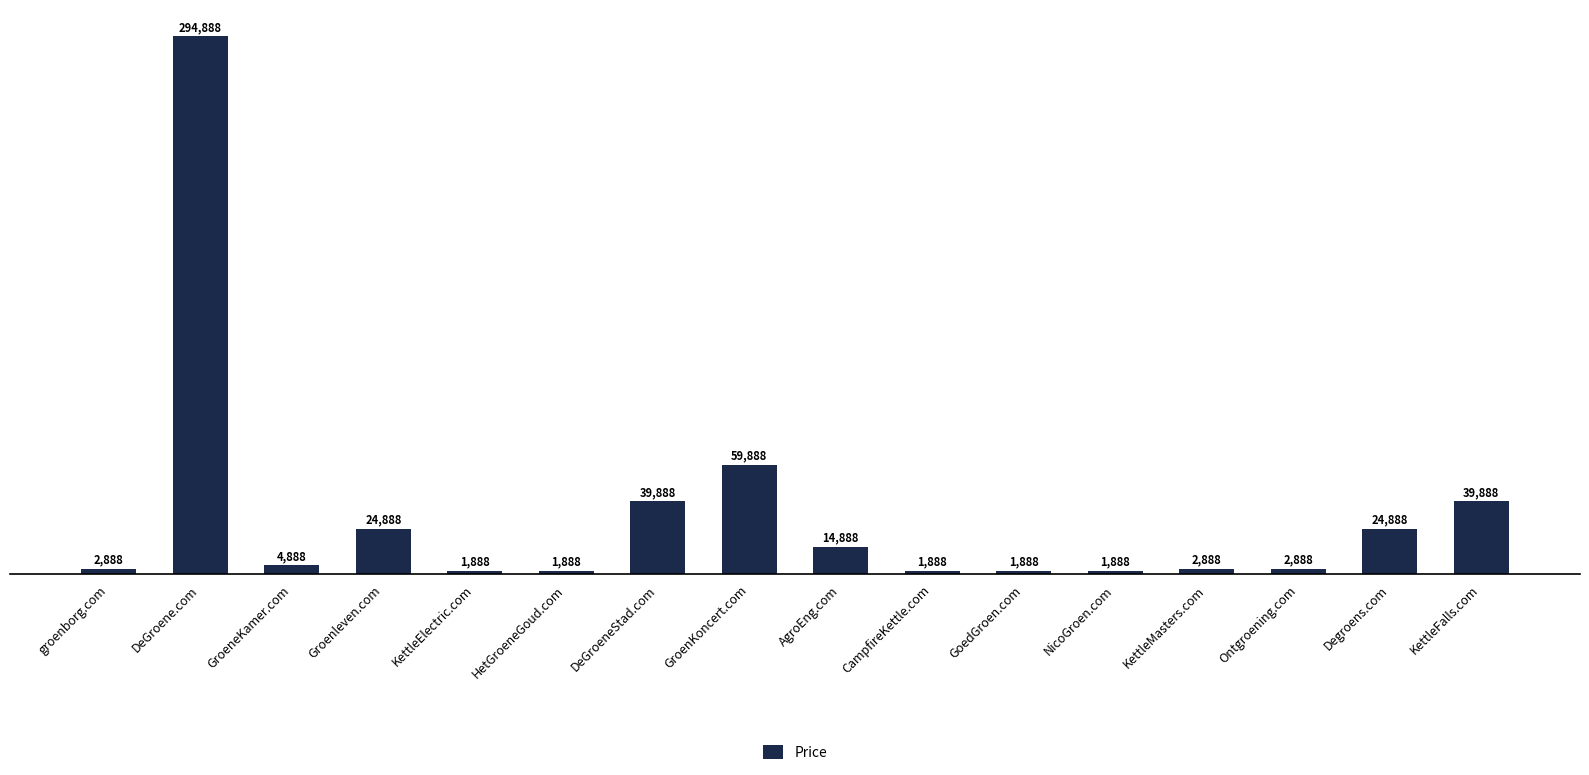

At which label does the data first exceed 4888?

DeGroene.com